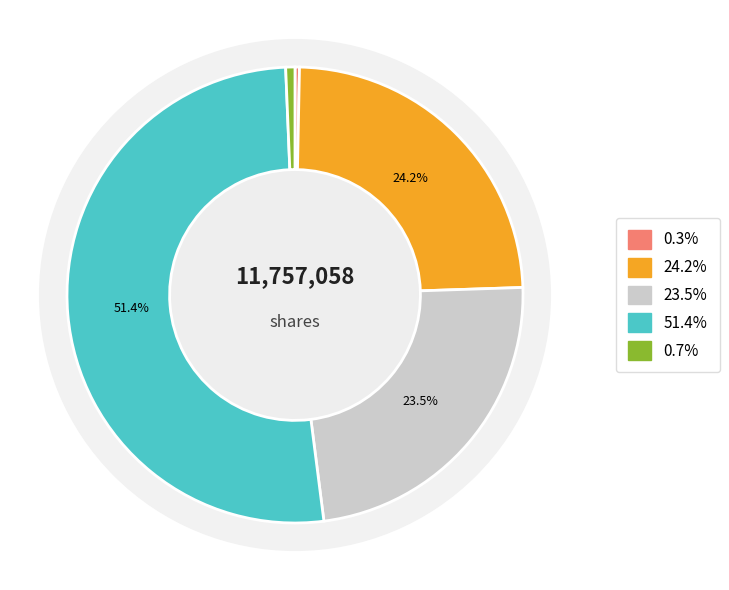

To the nearest percent, what is the difference between the Common stock, shares issued and Treasury stock, shares slice percentages?

24%